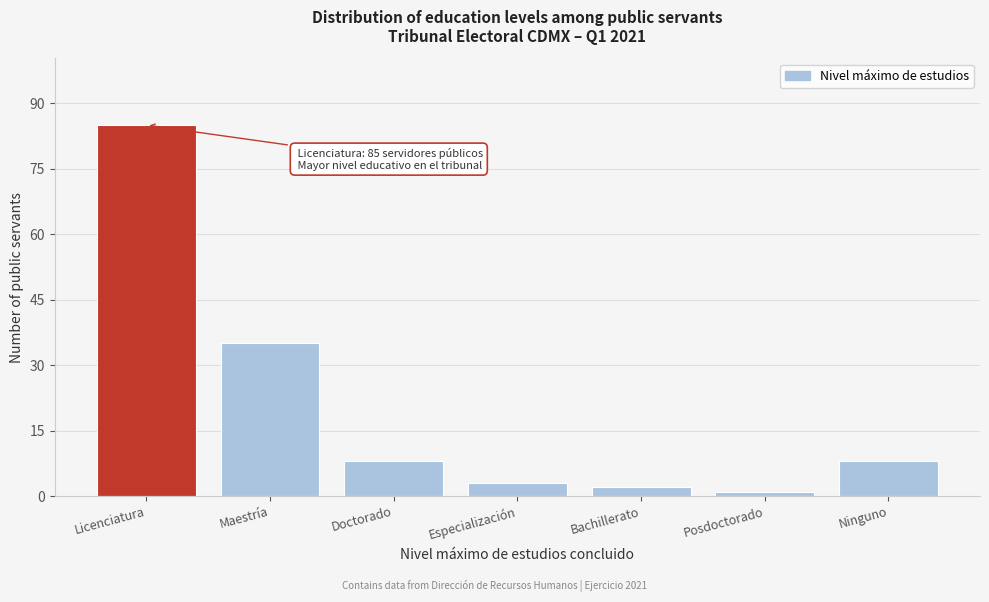

Reading right to left, list all the values displayed in this chart.

8	1	2	3	8	35	85